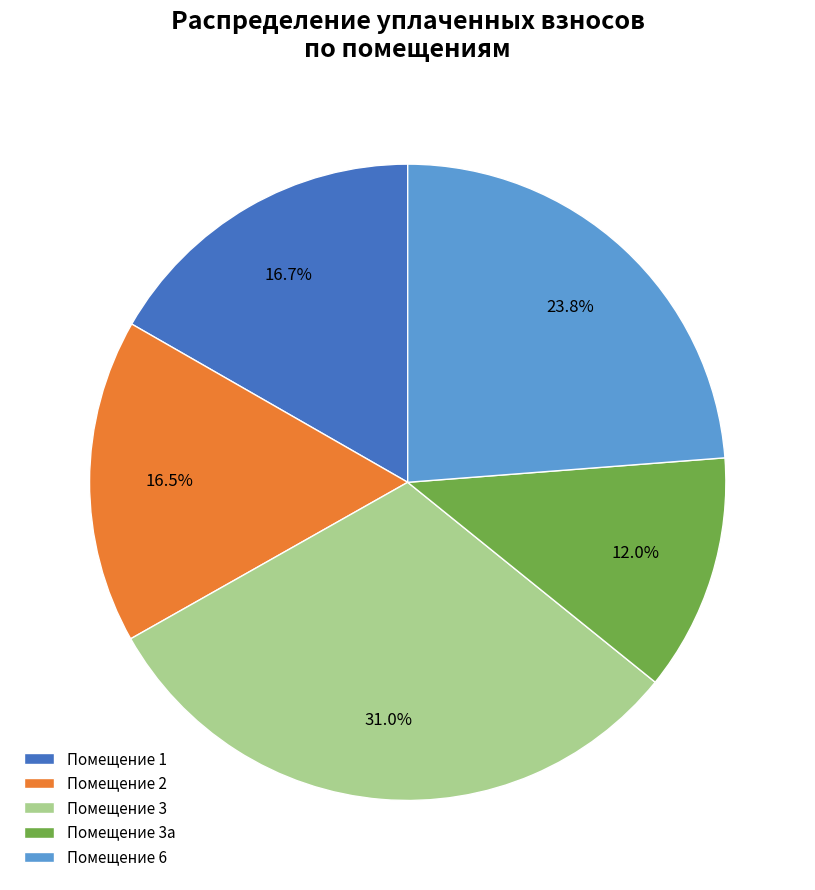

How many segments does this pie chart have?

5